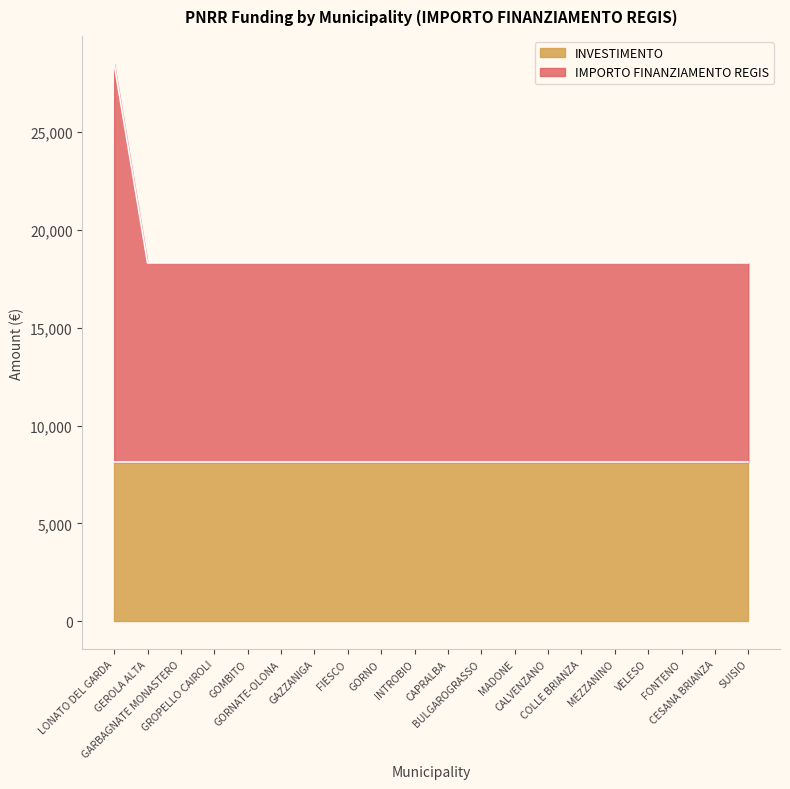

What is the label of the 17th point from the right?

GROPELLO CAIROLI